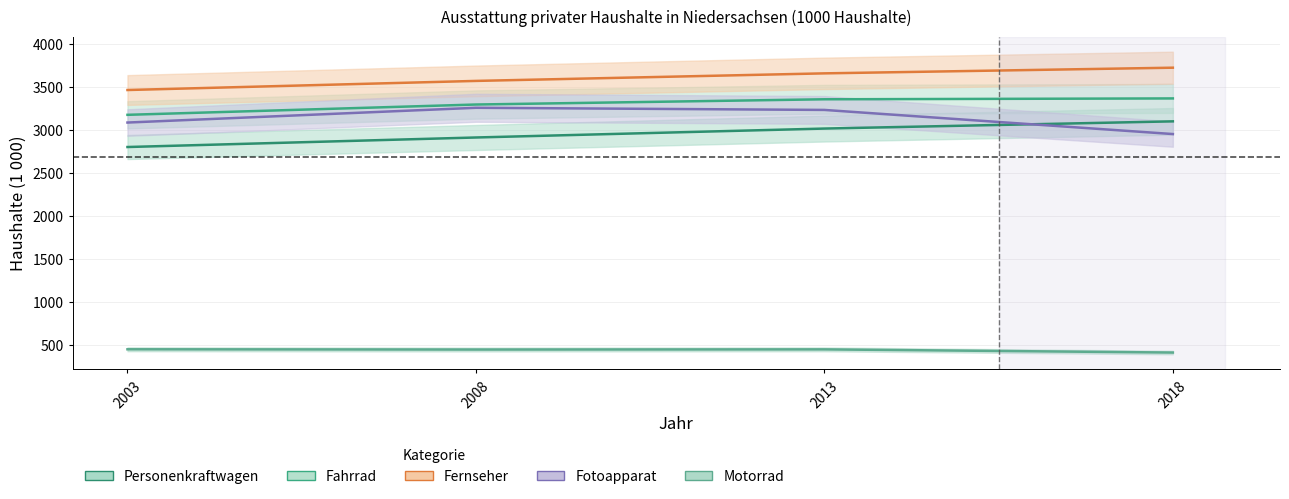

Where does the Fotoapparat series first go above 3237?

2008